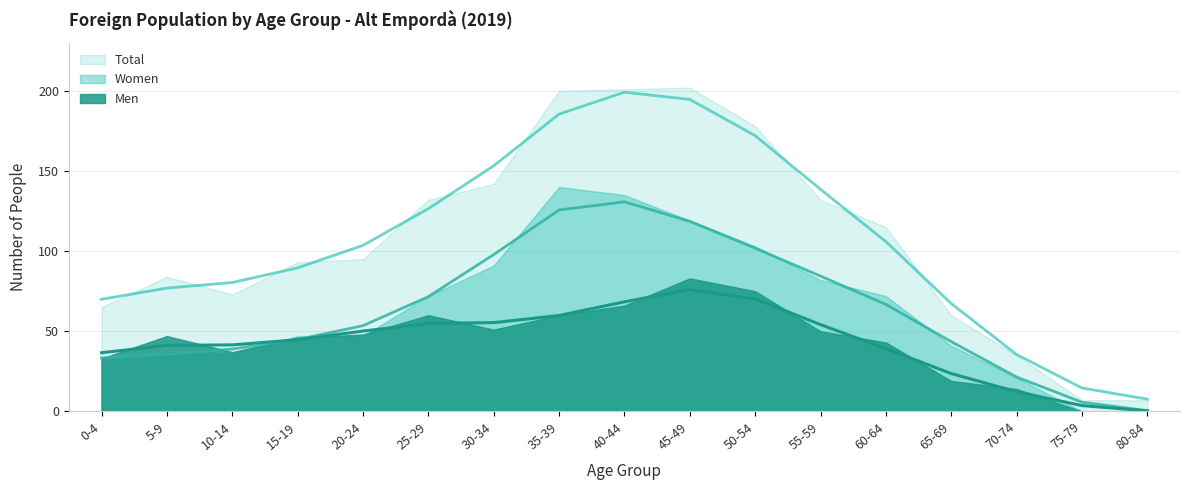

Between which two adjacent categories do Women and Men first intersect?

10-14 and 15-19